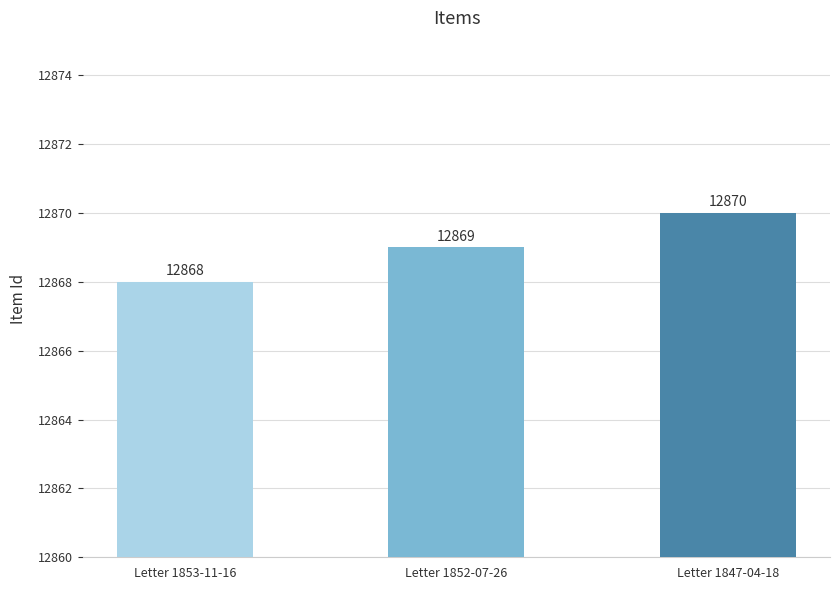

What is the change in value from Letter 1853-11-16 to Letter 1852-07-26?

+1